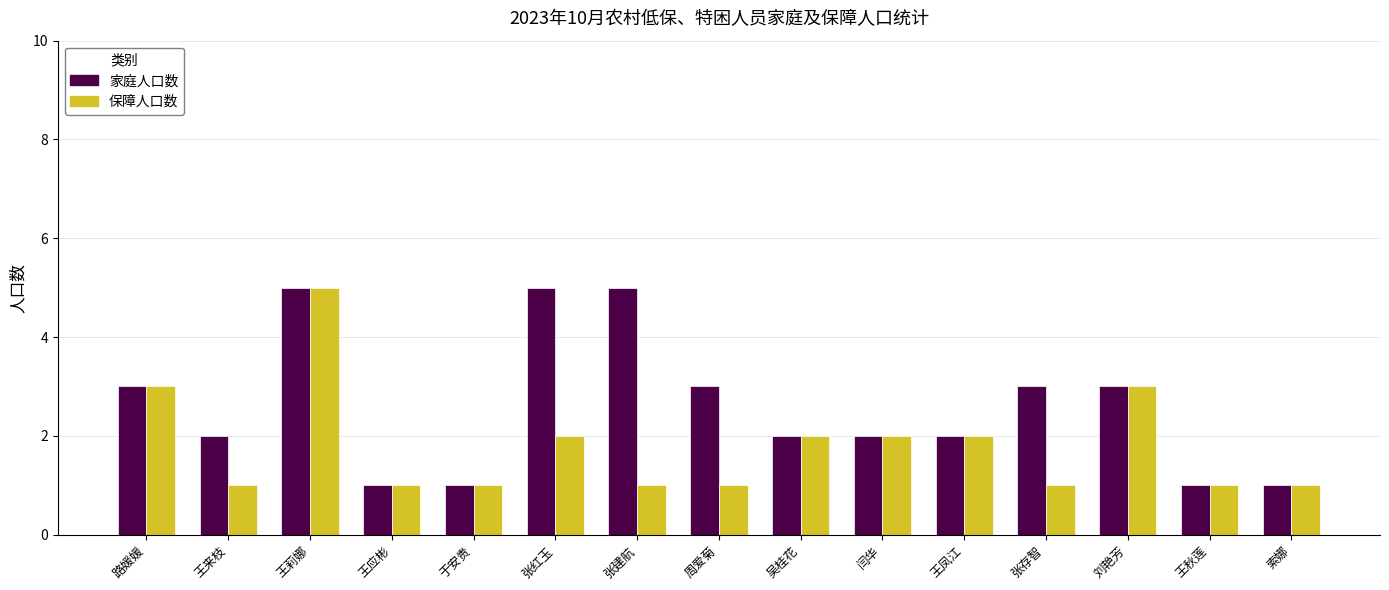

What value does the 家庭人口数 series have at 张红玉?

5